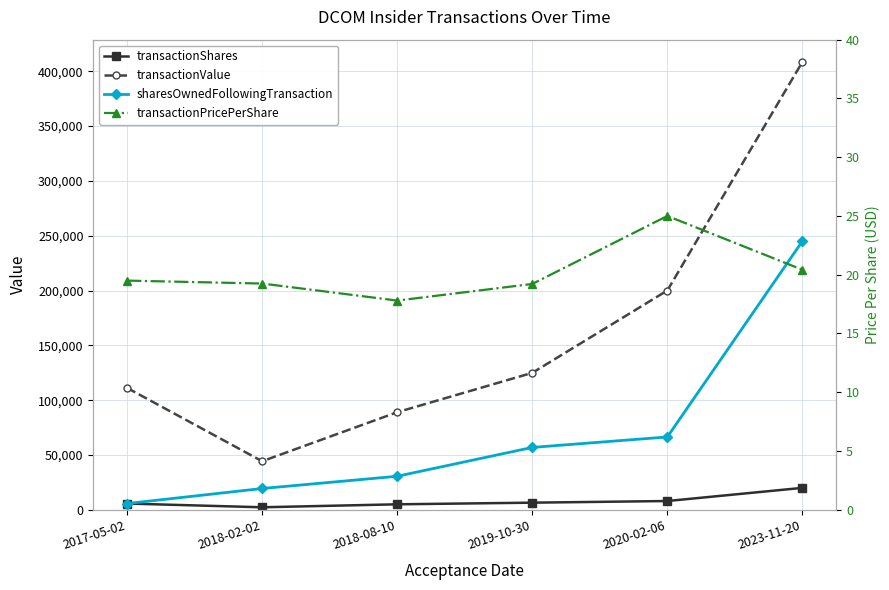

True or false: transactionValue and transactionShares cross at least once.

False